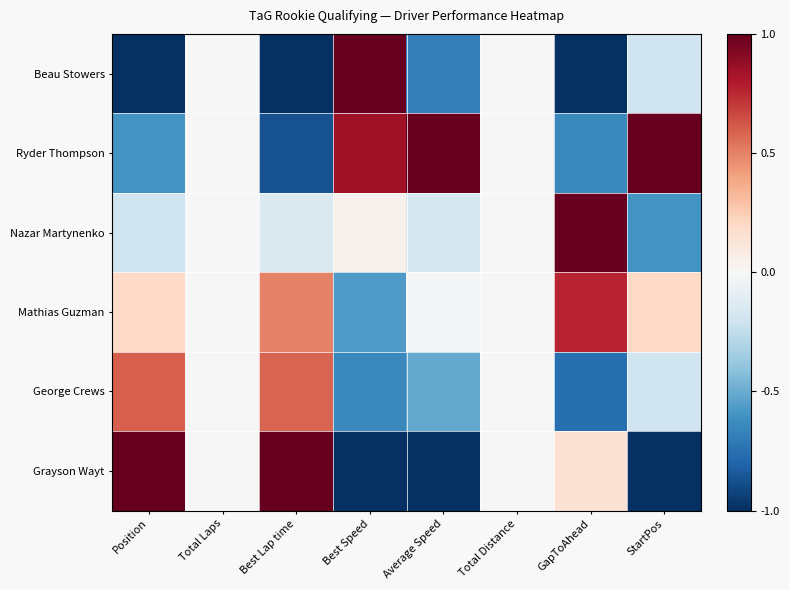

Which series has the widest spread of values?

Beau Stowers